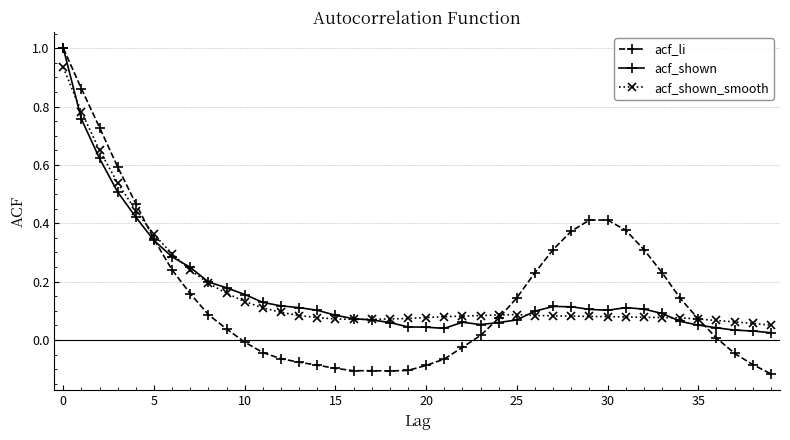

Which series has the largest range (max minus min)?

acf_li